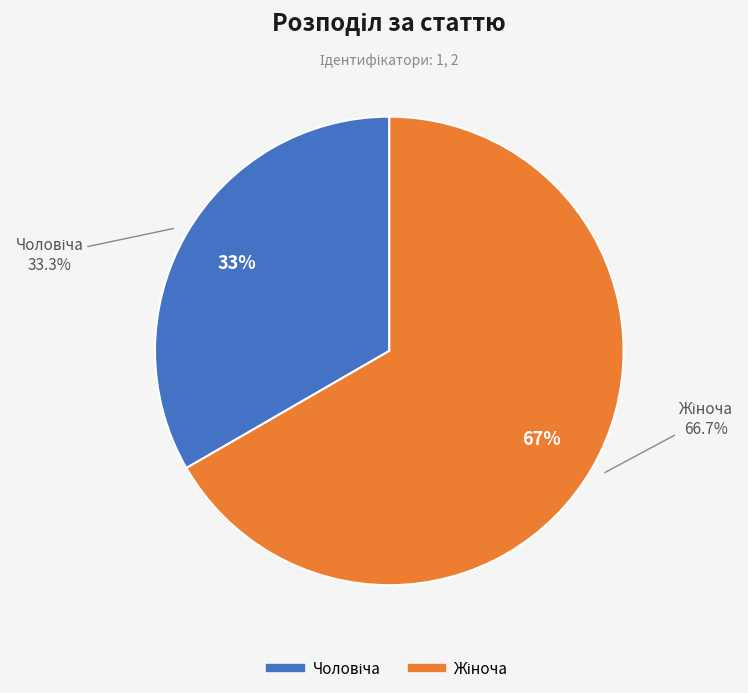

Is the sum of Чоловіча and Жіноча greater than half?

Yes